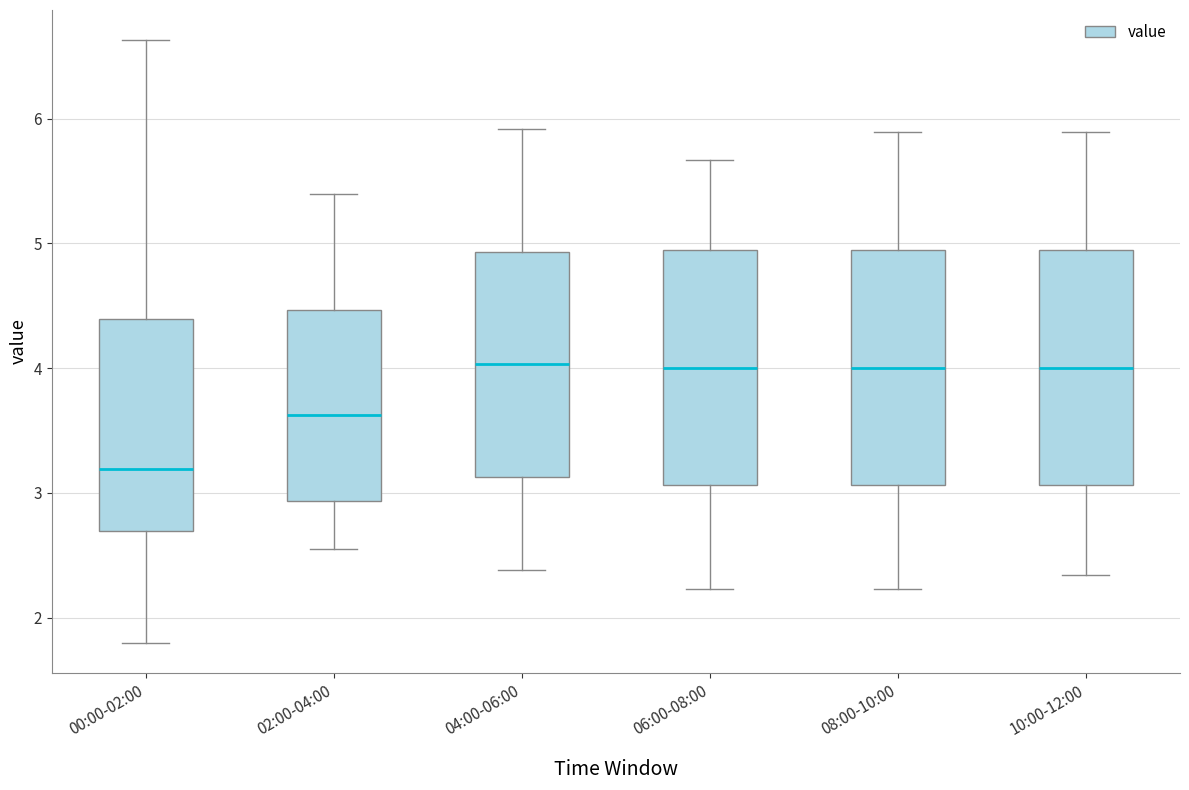

Which box has the lowest median line?

00:00-02:00